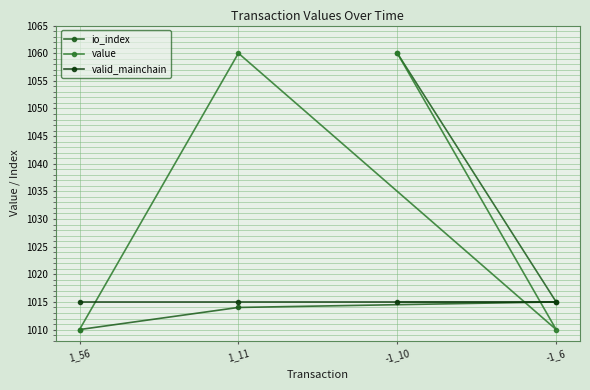

Reading left to right, extract all data points from this chart.

io_index: 1_56=1010	1_11=1014	-1_10=1060	-1_6=1015
value: 1_56=1010	1_11=1060	-1_10=1060	-1_6=1010
valid_mainchain: 1_56=1015	1_11=1015	-1_10=1015	-1_6=1015